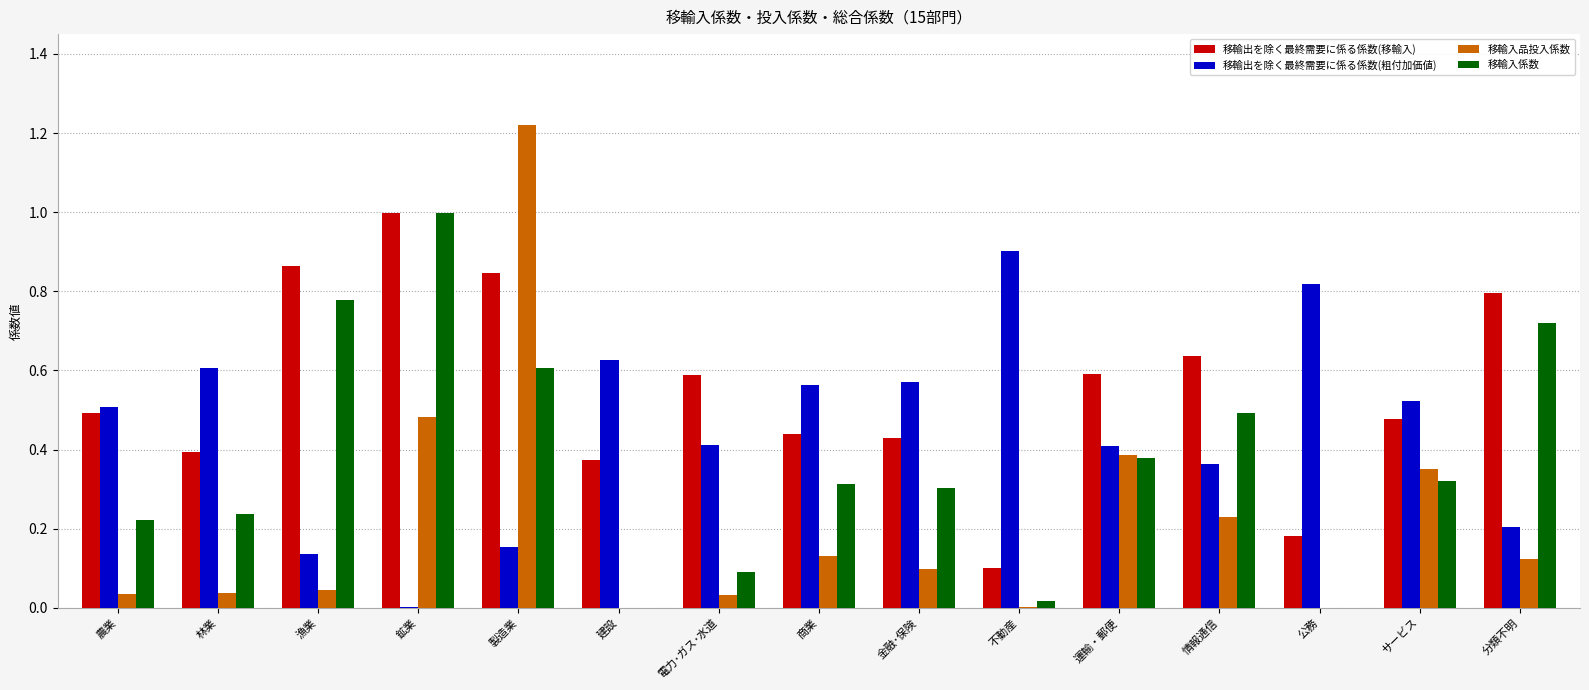

Is the value of 移輸出を除く最終需要に係る係数(粗付加価値) at 農業 greater than the value of 移輸入品投入係数 at 不動産?

Yes